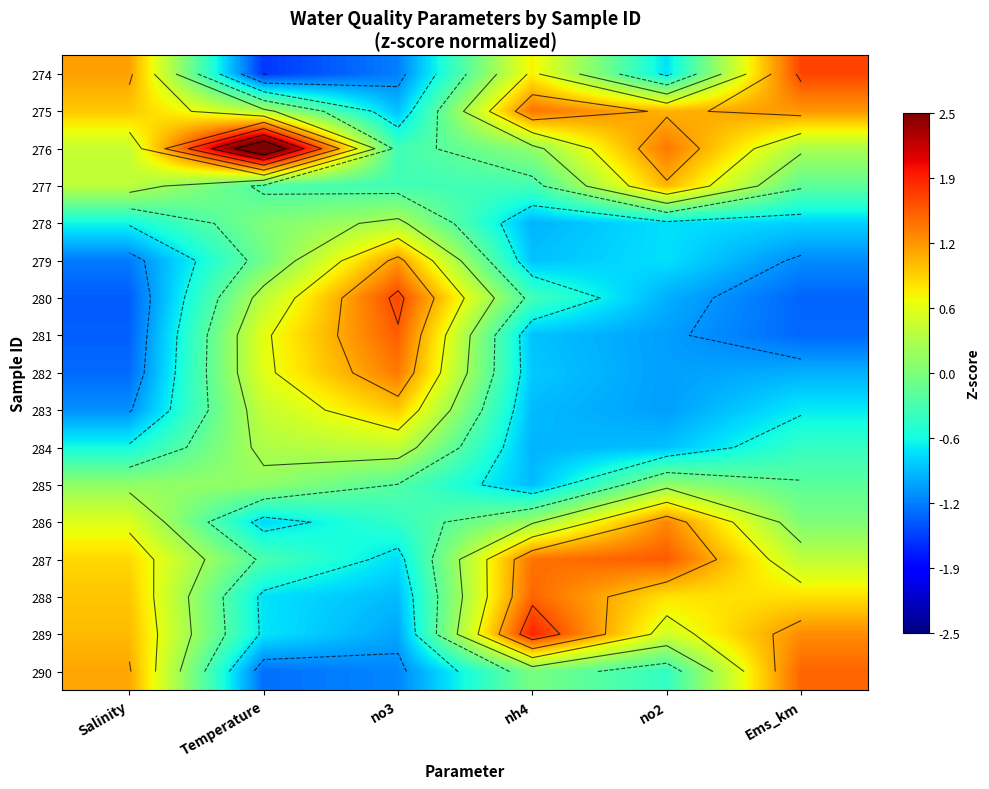

At which category does the chart reach its peak across all series?

Temperature